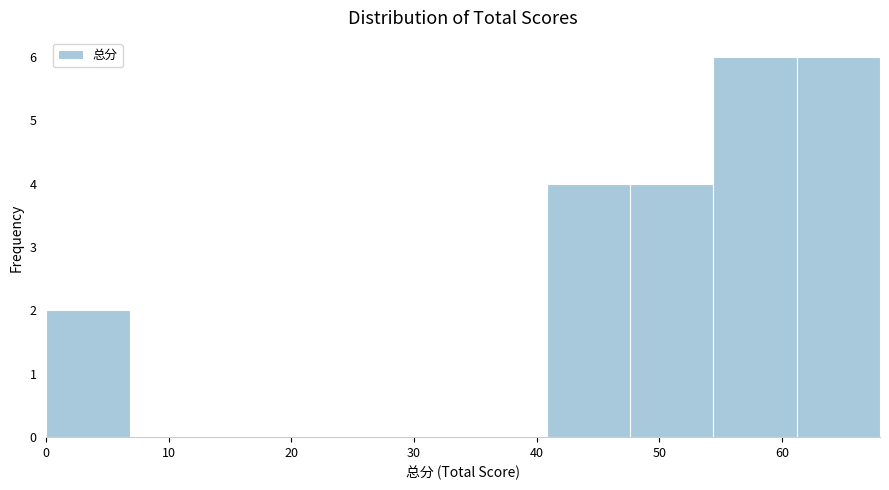

Reading left to right, transcribe this chart: for each bar, give the range it covers on the x-axis and its height. Neither the bar edges nor the heights are printed on the chart, so give them approximately, as read against the axes.

0.0 to 6.8: 2
6.8 to 13.6: 0
13.6 to 20.4: 0
20.4 to 27.2: 0
27.2 to 34.0: 0
34.0 to 40.8: 0
40.8 to 47.6: 4
47.6 to 54.4: 4
54.4 to 61.2: 6
61.2 to 68.0: 6